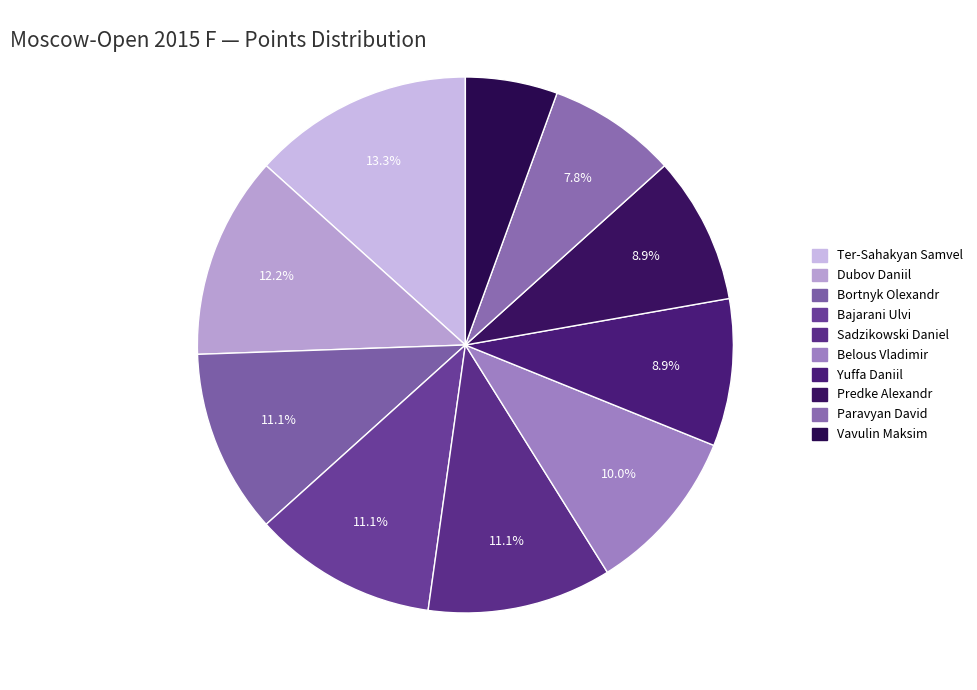

Combined, do Belous Vladimir and Dubov Daniil account for over 50%?

No